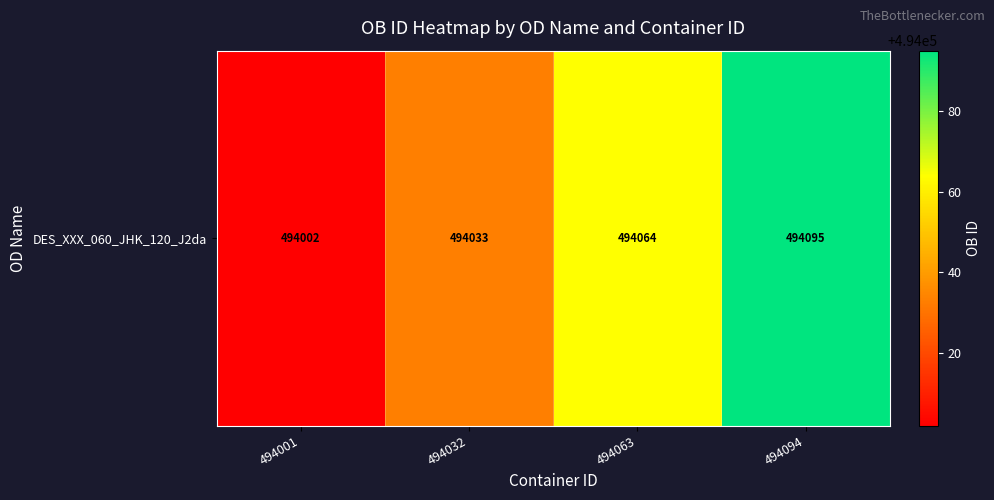

Count the values in the range 494033 to 494095.

3